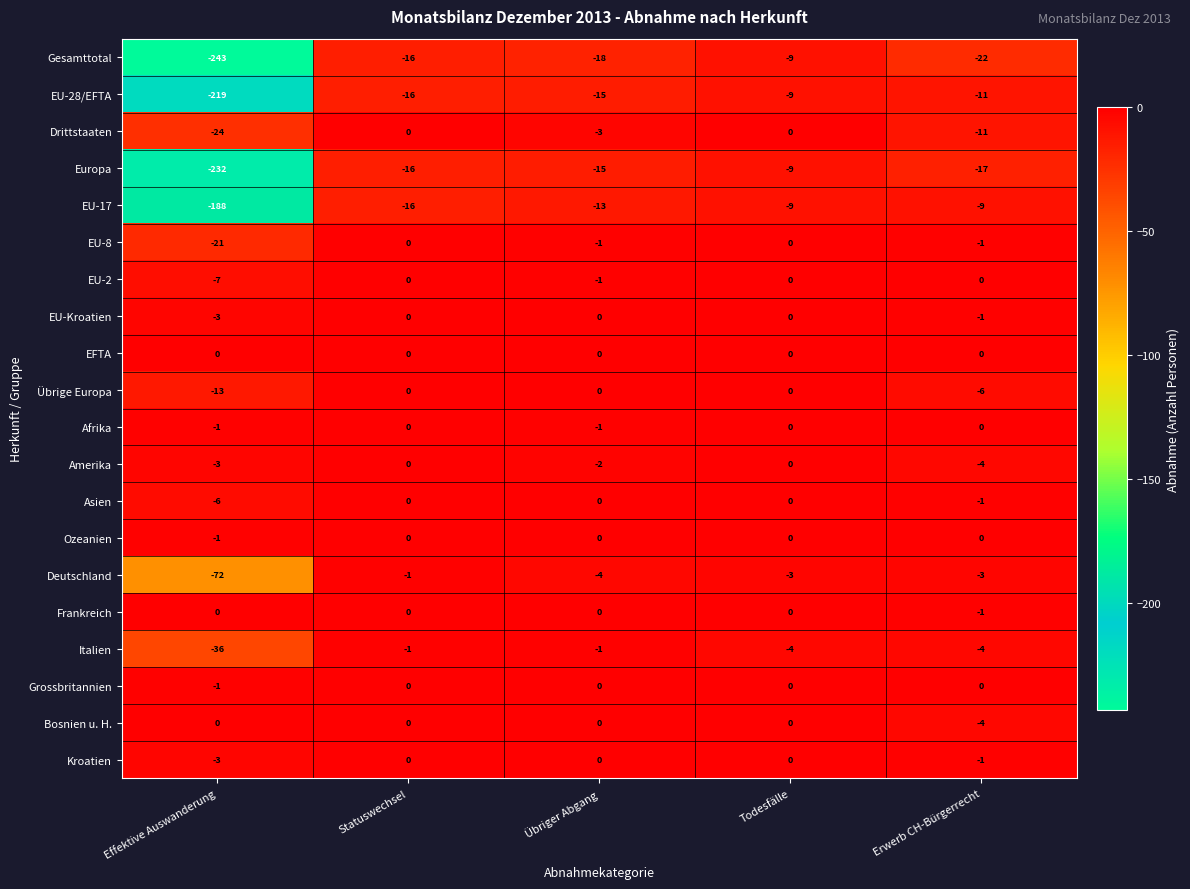

What is the minimum value for EU-8?

-21